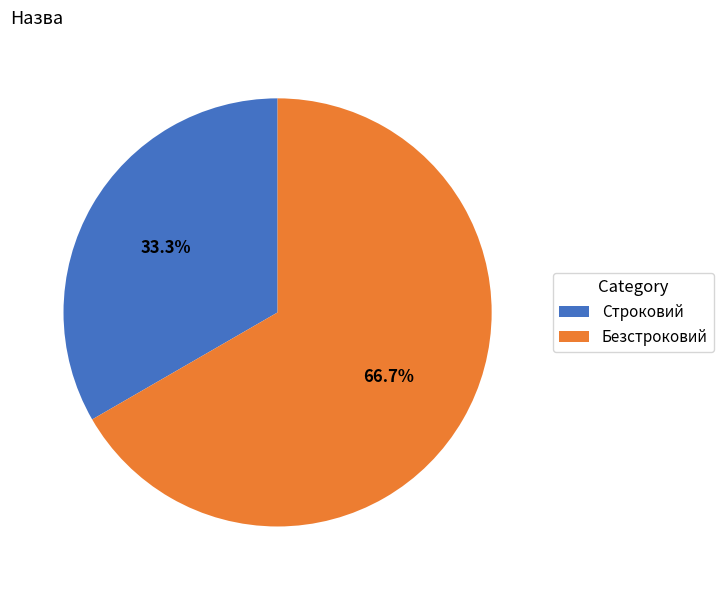

How much of the chart is everything except Безстроковий?

33.3%